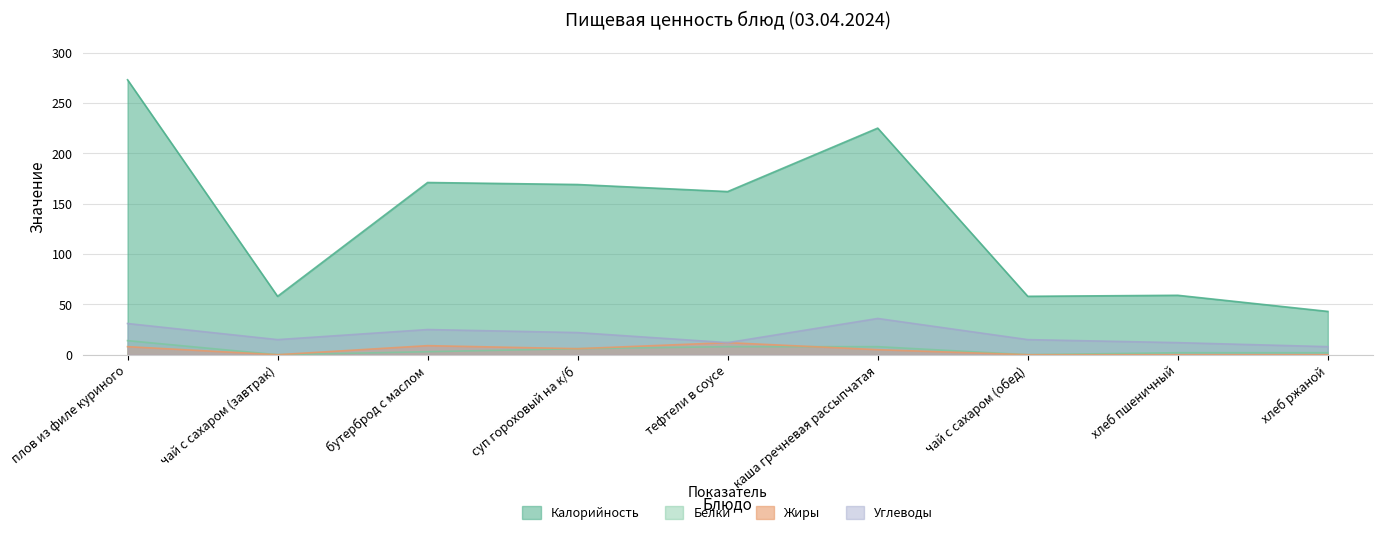

Reading left to right, transcribe all the data shown in this chart.

Калорийность: плов из филе куриного=273	чай с сахаром (завтрак)=58	бутерброд с маслом=171	суп гороховый на к/б=169	тефтели в соусе=162	каша гречневая рассыпчатая=225	чай с сахаром (обед)=58	хлеб пшеничный=59	хлеб ржаной=43
Белки: плов из филе куриного=14	чай с сахаром (завтрак)=0	бутерброд с маслом=3	суп гороховый на к/б=6	тефтели в соусе=8	каша гречневая рассыпчатая=8	чай с сахаром (обед)=0	хлеб пшеничный=2	хлеб ржаной=2
Жиры: плов из филе куриного=8	чай с сахаром (завтрак)=0	бутерброд с маслом=9	суп гороховый на к/б=6	тефтели в соусе=12	каша гречневая рассыпчатая=5	чай с сахаром (обед)=0	хлеб пшеничный=0	хлеб ржаной=0
Углеводы: плов из филе куриного=31	чай с сахаром (завтрак)=15	бутерброд с маслом=25	суп гороховый на к/б=22	тефтели в соусе=12	каша гречневая рассыпчатая=36	чай с сахаром (обед)=15	хлеб пшеничный=12	хлеб ржаной=8